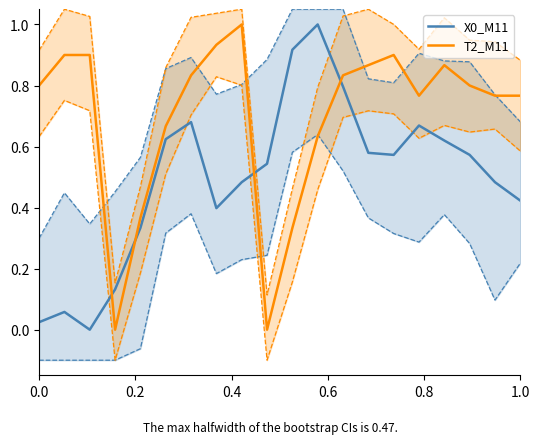

List the series in order of their peak value, highest first.

X0_M11, T2_M11